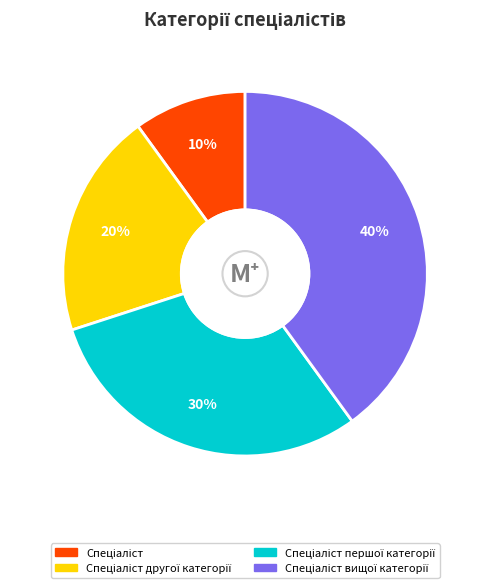

To the nearest percent, what is the average slice percentage?

25%